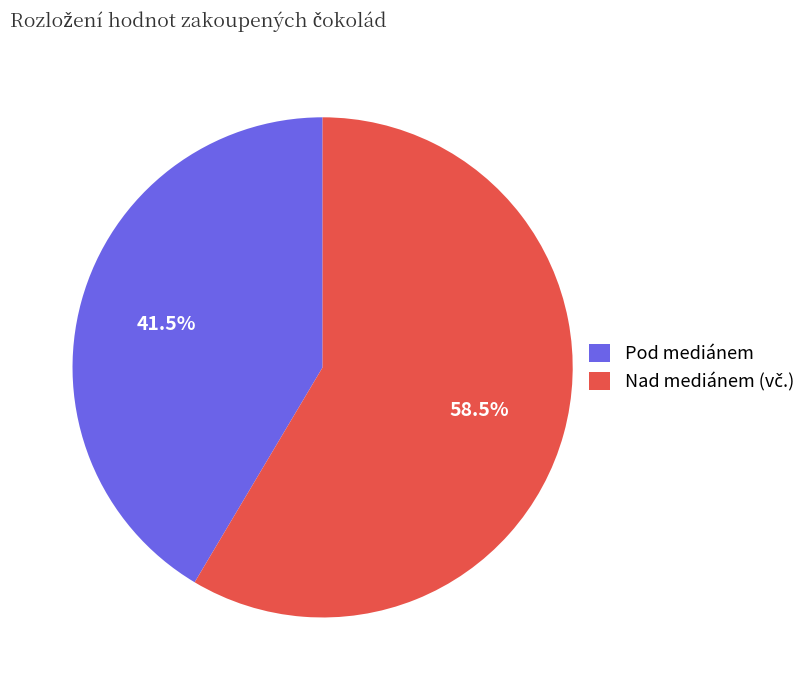

Does any single category account for the majority?

Yes